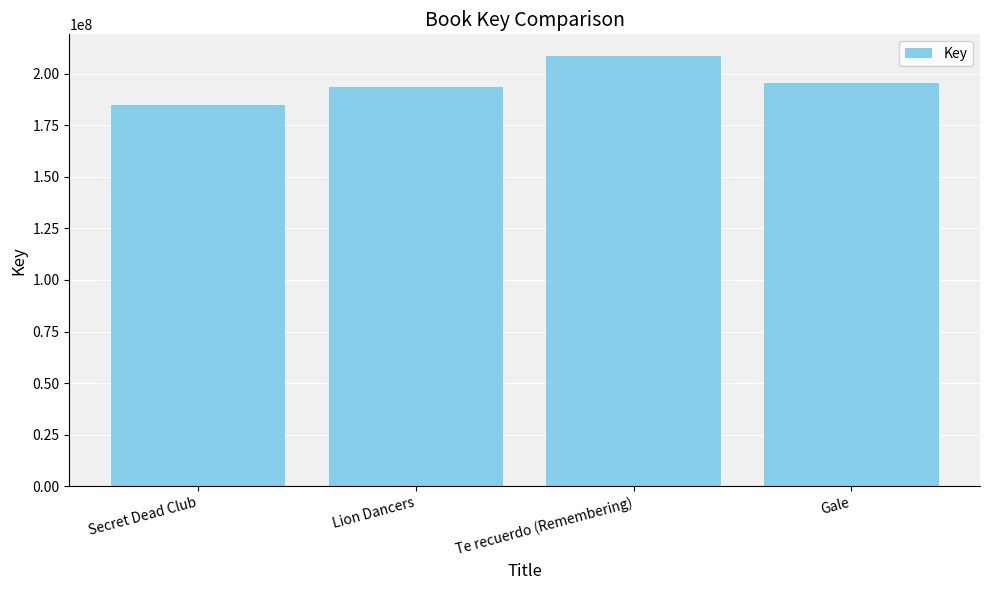

Reading right to left, transcribe all the data shown in this chart.

Gale=195461562	Te recuerdo (Remembering)=208579638	Lion Dancers=193670984	Secret Dead Club=184565501